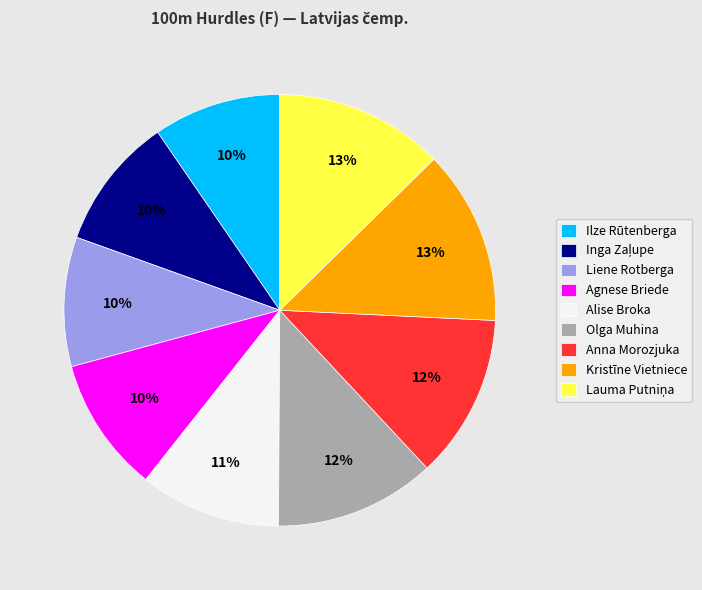

To the nearest percent, what portion does Ilze Rūtenberga represent?

10%